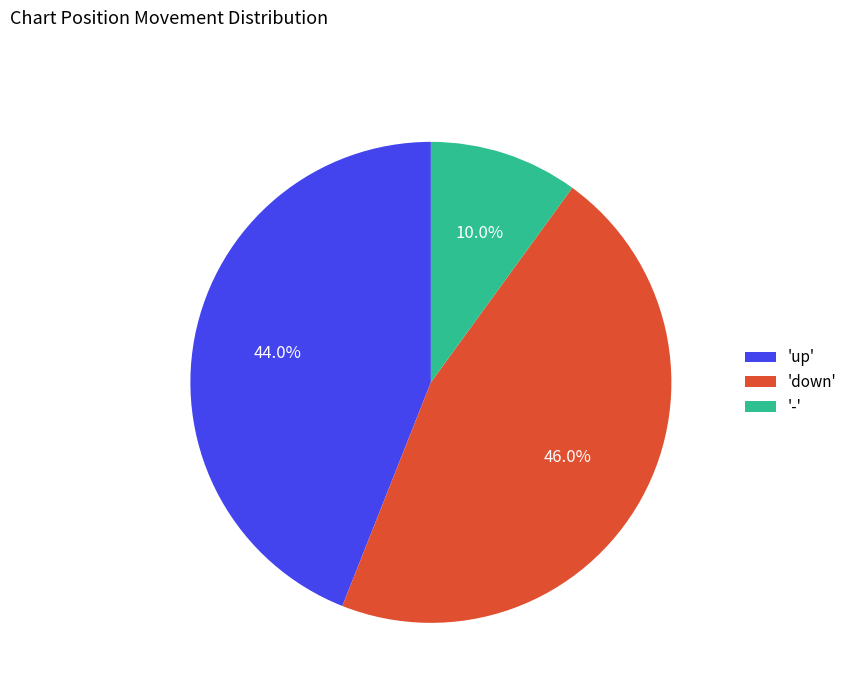

Which category has the smallest portion of the pie?

-